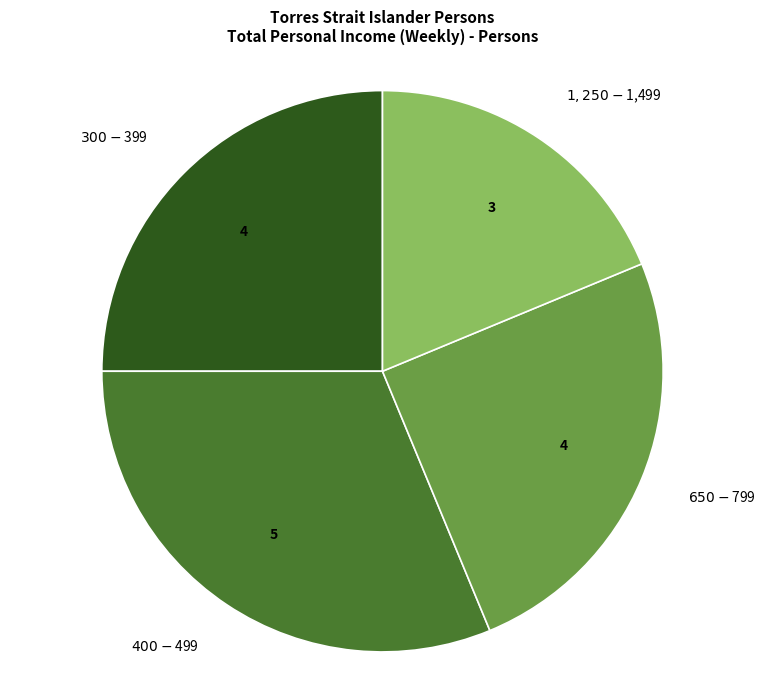

Is there any slice that represents more than half of the pie?

No